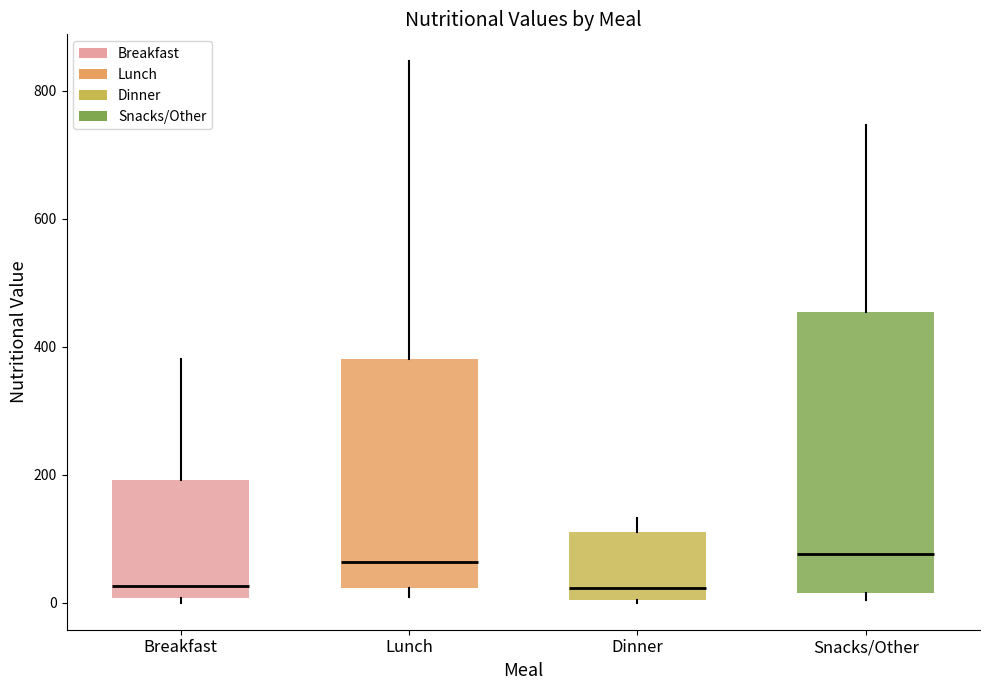

Reading left to right, read every box against the y-axis: the position of its median line, the range the box covers, and the ends of its whiskers. The values are not printed on the chart, so give them approximately, as read against the axis.

Breakfast: median 20, box 0 to 200, whiskers 0 (just below the box's lower edge) to 380
Lunch: median 60, box 20 to 380, whiskers 0 to 840
Dinner: median 20, box 0 to 120, whiskers 0 to 140
Snacks/Other: median 80, box 20 to 460, whiskers 0 to 740